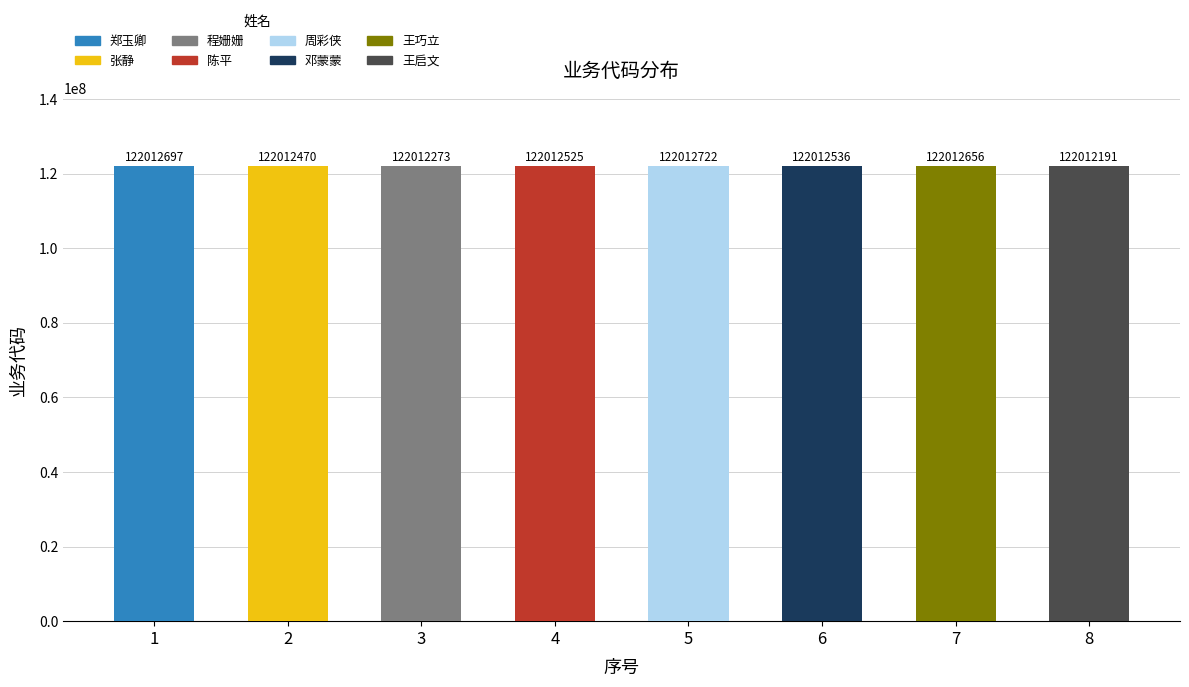

Which label corresponds to the smallest value in the chart?

8